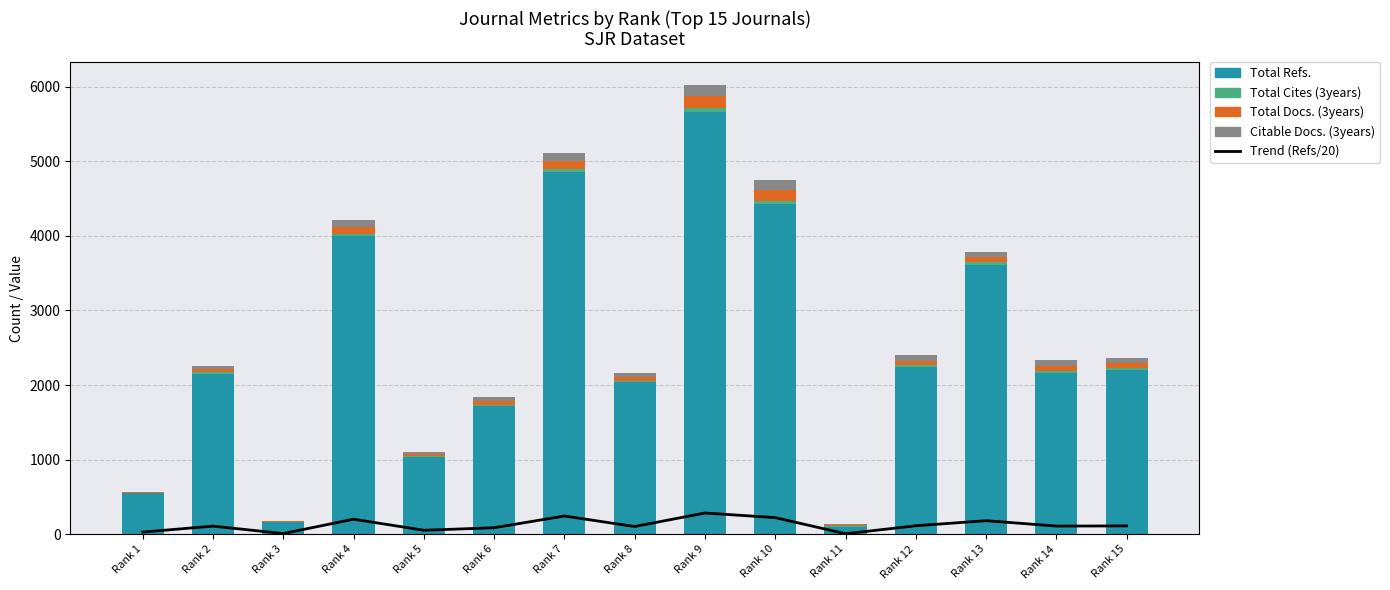

At which category is the sum across all series the highest?

Rank 9